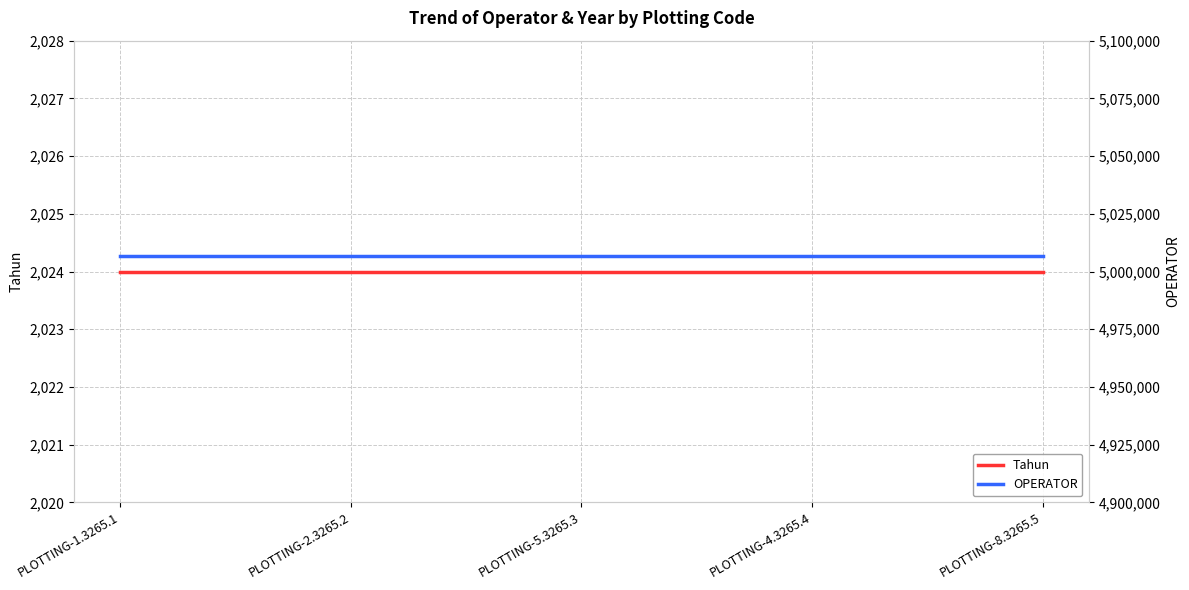

At which category is the sum across all series the highest?

PLOTTING-1.3265.1